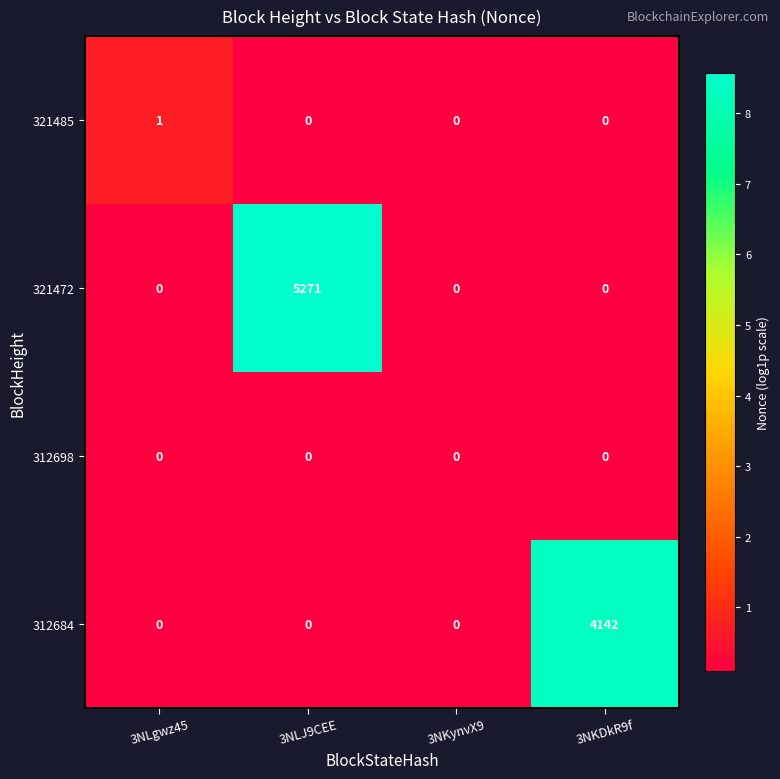

At which label does 321485 reach its peak?

3NLgwz45